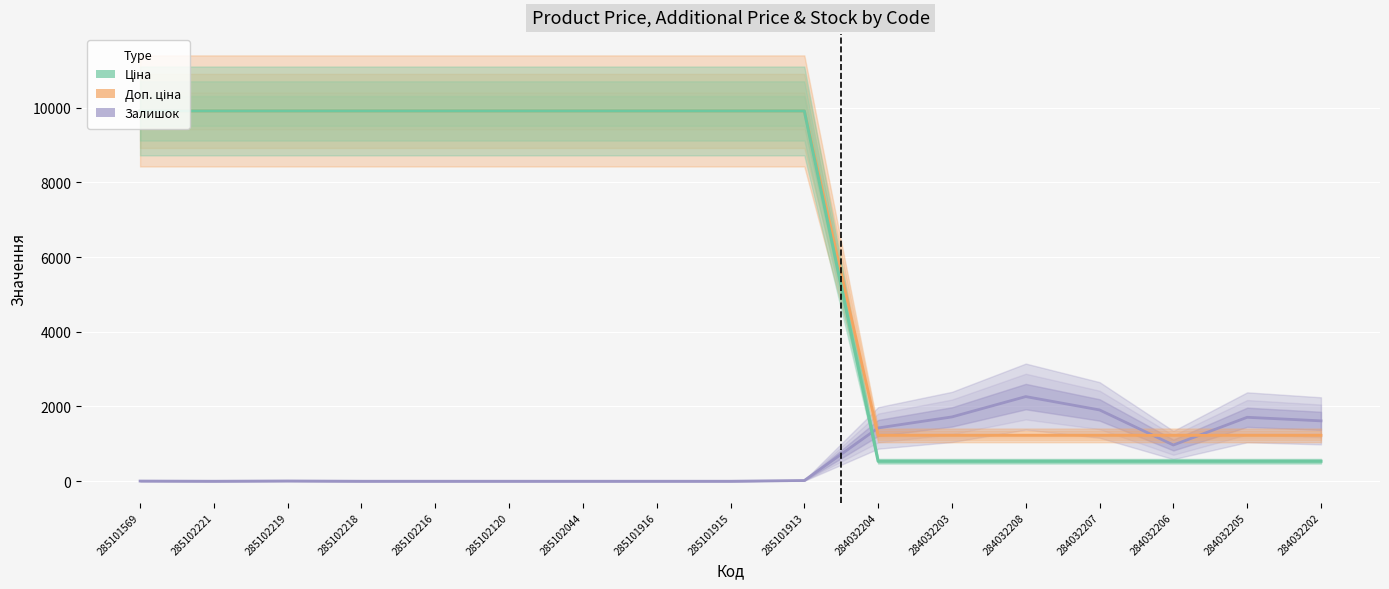

List the labels in order of Залишок value, largest first.

284032208, 284032207, 284032203, 284032205, 284032202, 284032204, 284032206, 285101913, 285102219, 285101569, 285102221, 285102218, 285102216, 285102120, 285102044, 285101916, 285101915